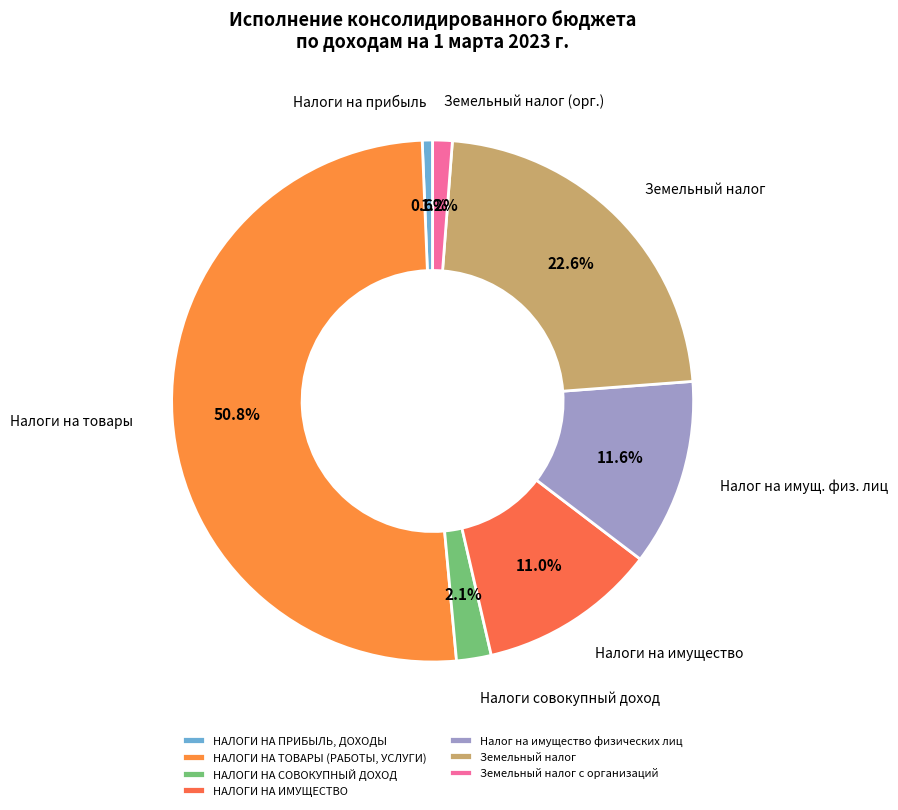

How many segments does this pie chart have?

7